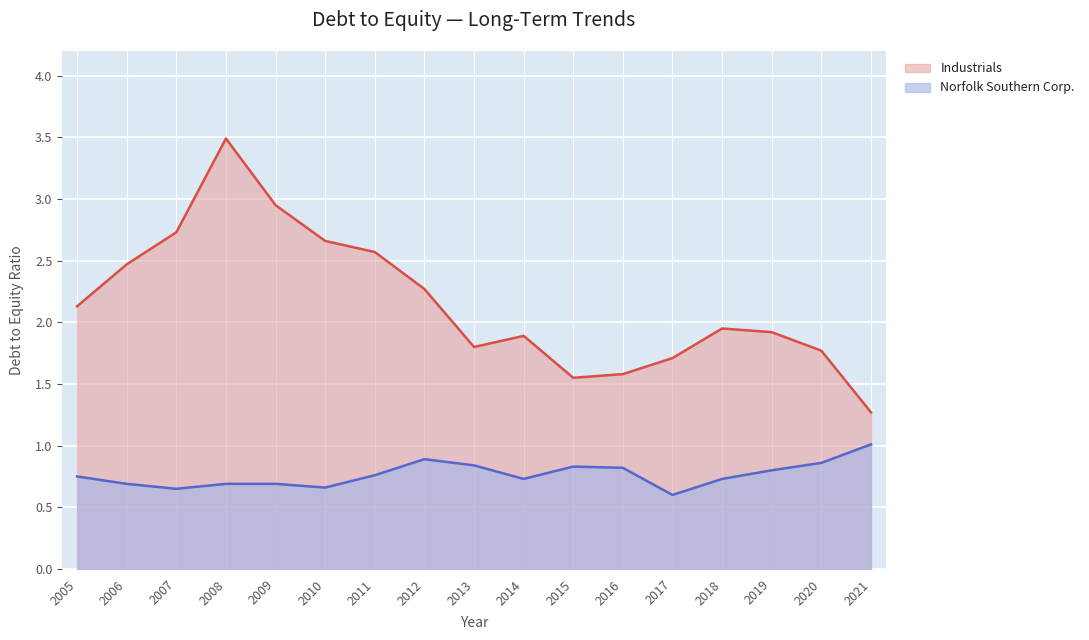

At how many categories does at least one series exceed 2?

8